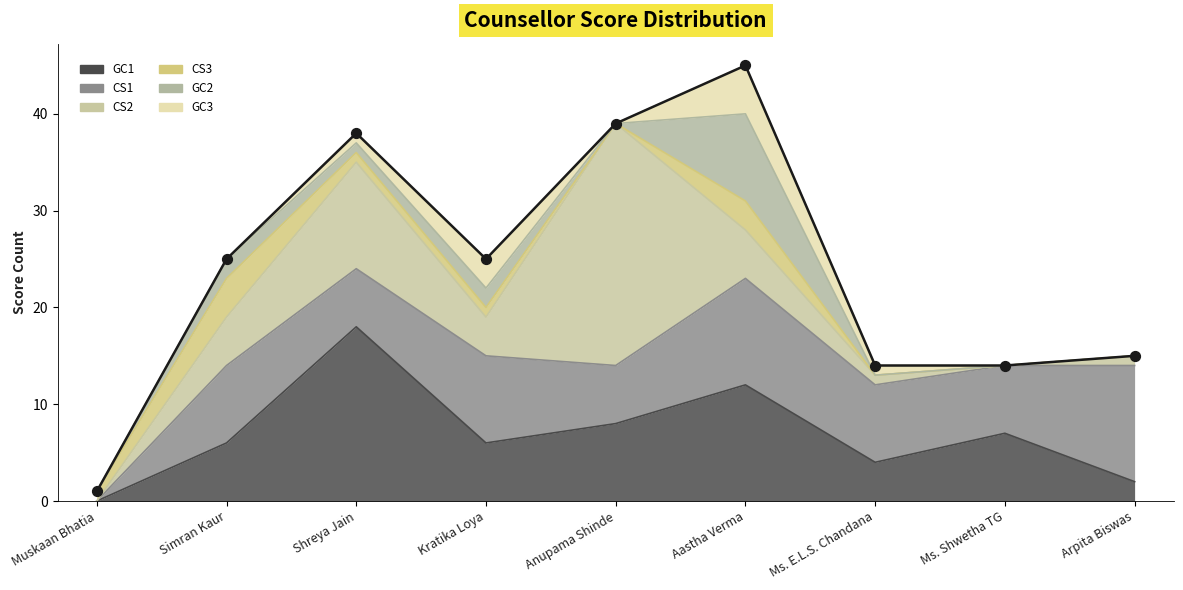

What are all the series names shown in the legend?

GC1, CS1, CS2, CS3, GC2, GC3